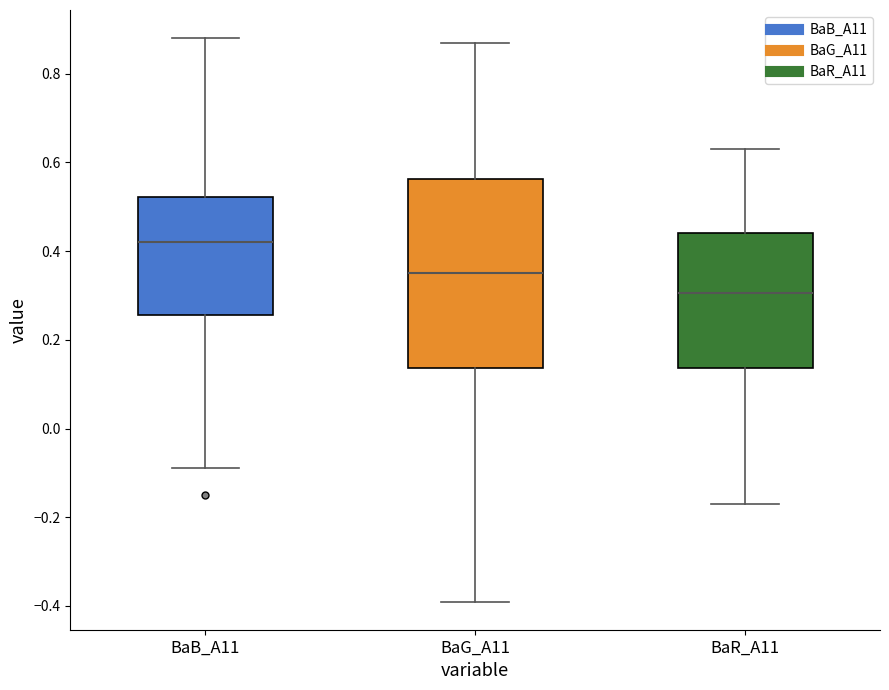

Where does the upper whisker of the box for BaB_A11 end on the y-axis? The values are not printed on the chart, so give them approximately, as read against the axis.

0.88